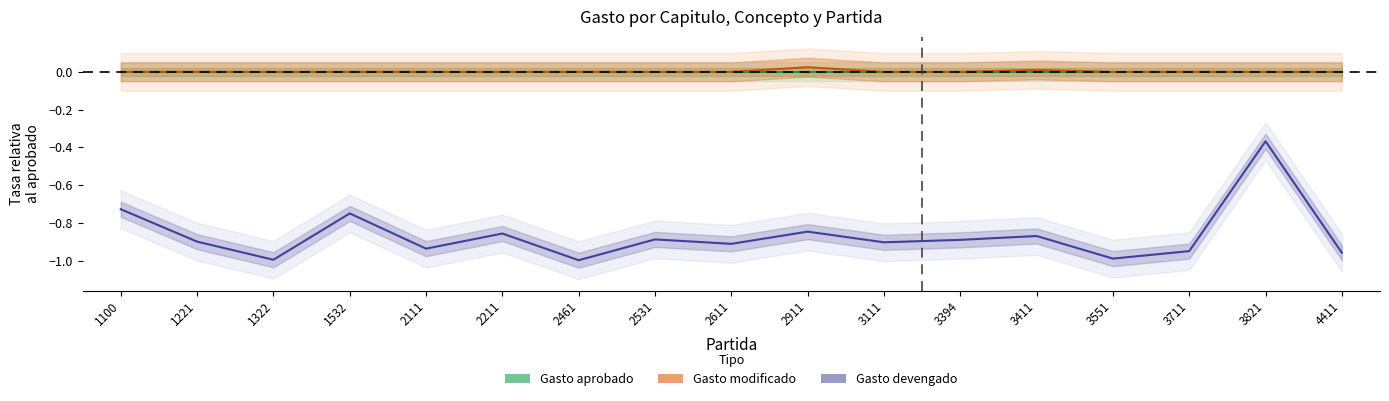

True or false: Gasto aprobado and Gasto devengado cross at least once.

False